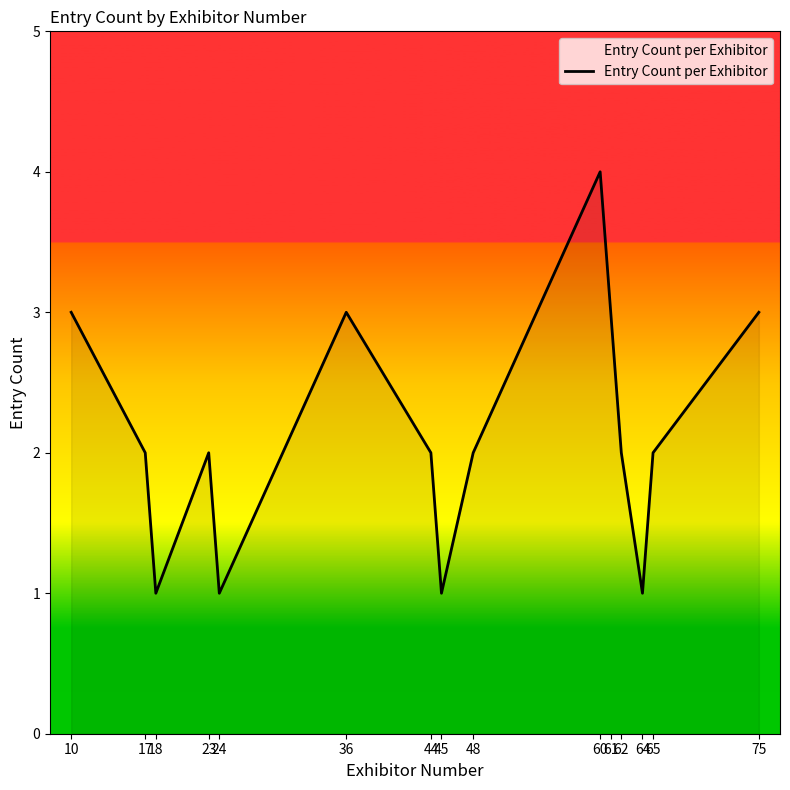

Which label corresponds to the largest value in the chart?

60